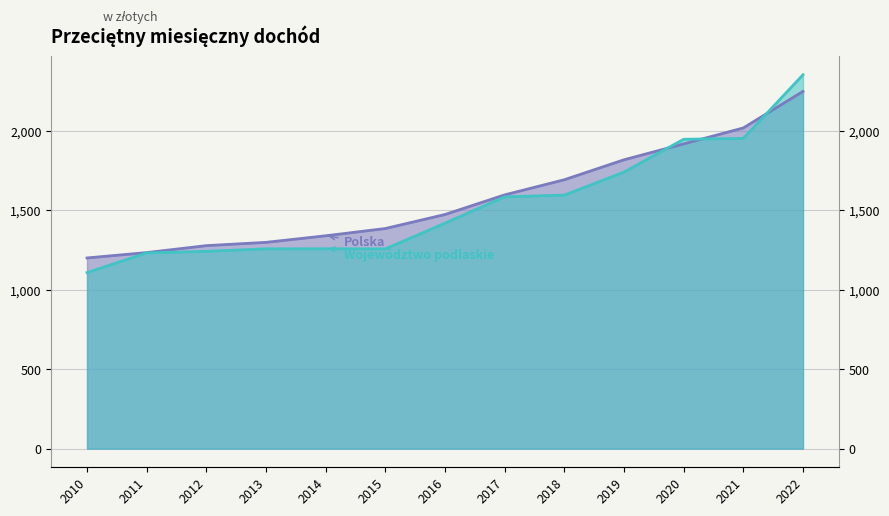

How many times do Województwo podlaskie and Polska cross each other?

3